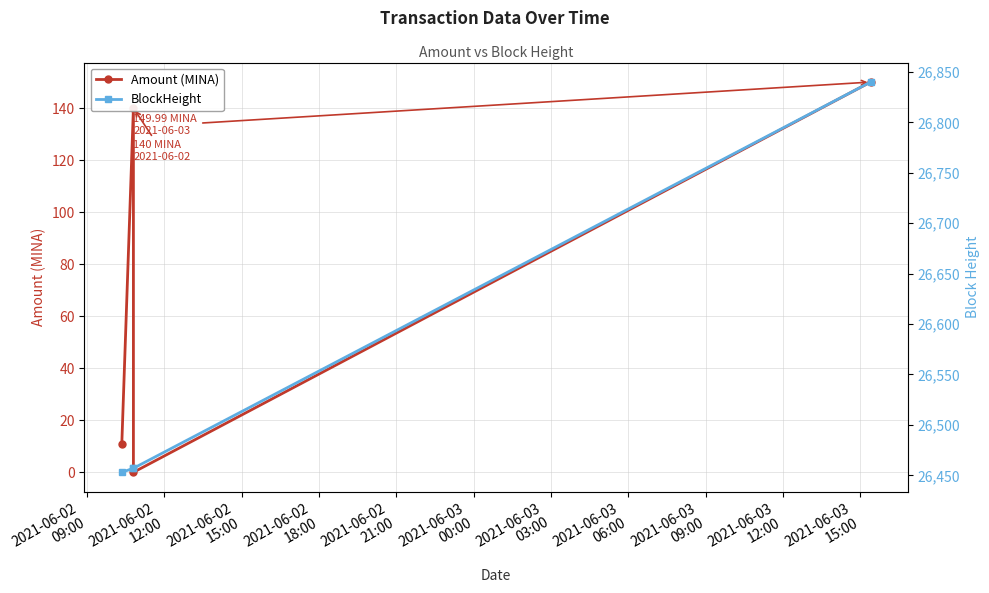

The BlockHeight series shows 11629.0 at 2021-06-02
15:00. True or false?

False